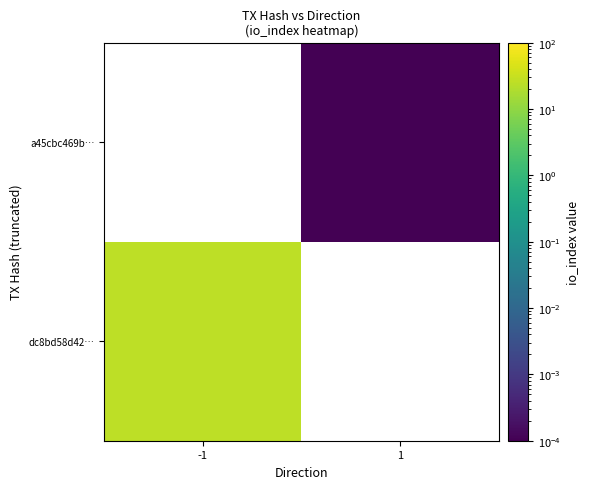

List the series in order of their overall mean, lowest first.

dc8bd58d42…, a45cbc469b…